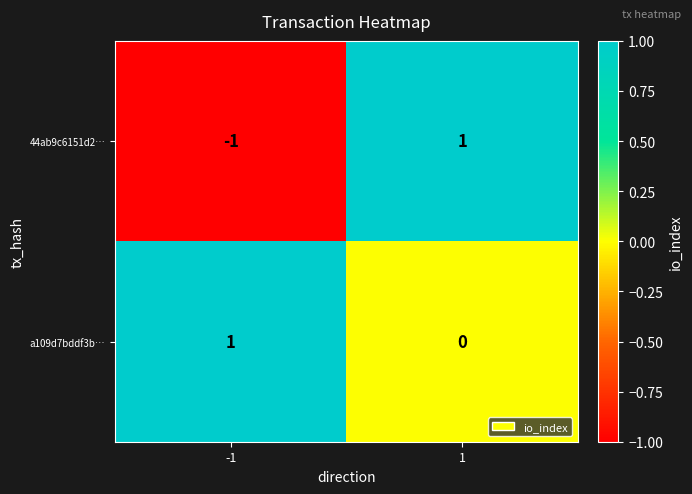

Reading right to left, what are all the values shown in this chart?

44ab9c6151d2…: 1=1	-1=-1
a109d7bddf3b…: 1=0	-1=1